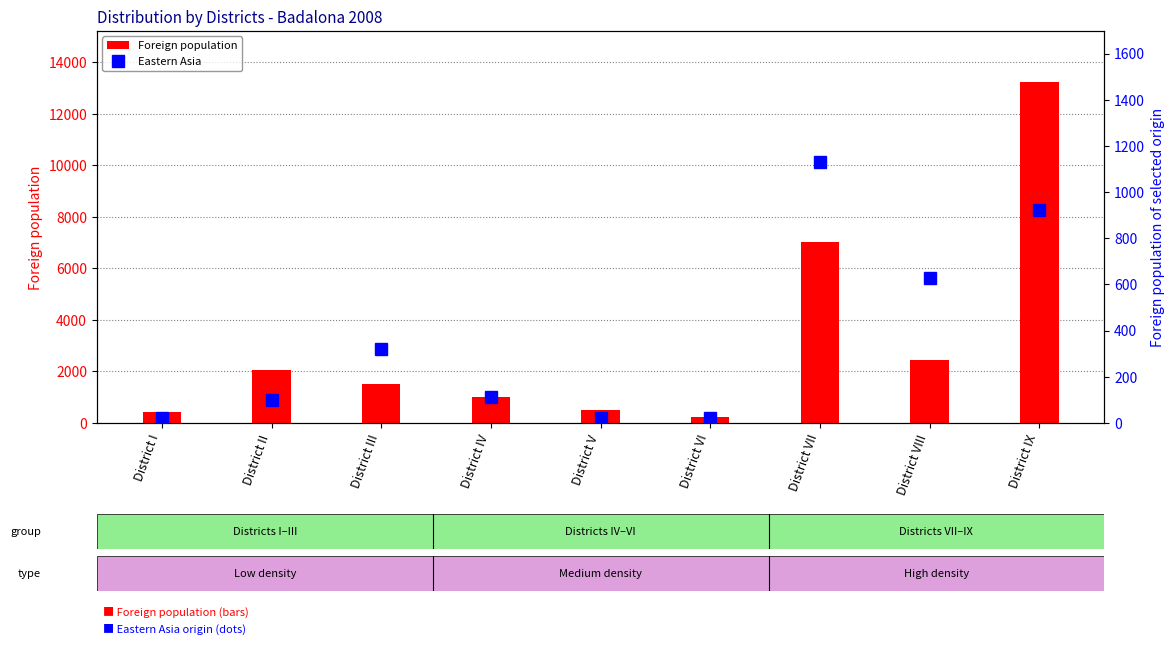

Reading left to right, transcribe all the data shown in this chart.

Foreign population: 416	2044	1527	988	492	225	7015	2440	13226
Eastern Asia: 23	98	321	111	22	22	1132	627	924